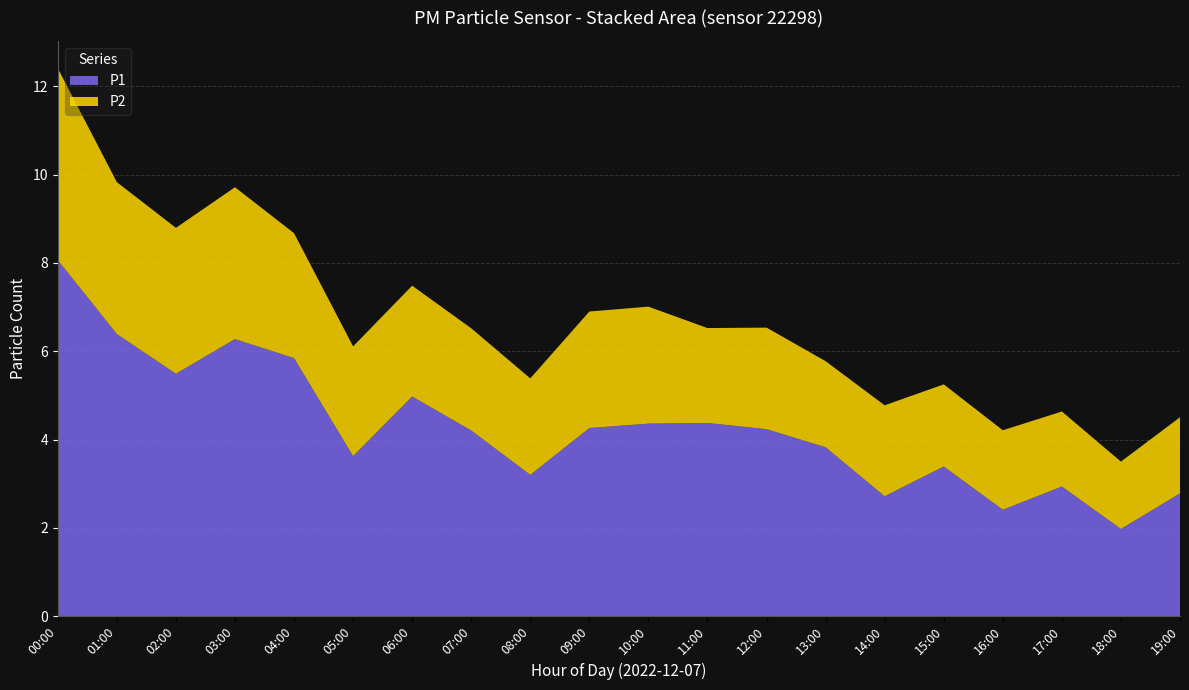

What is the total value across all series at 13:00?

5.8